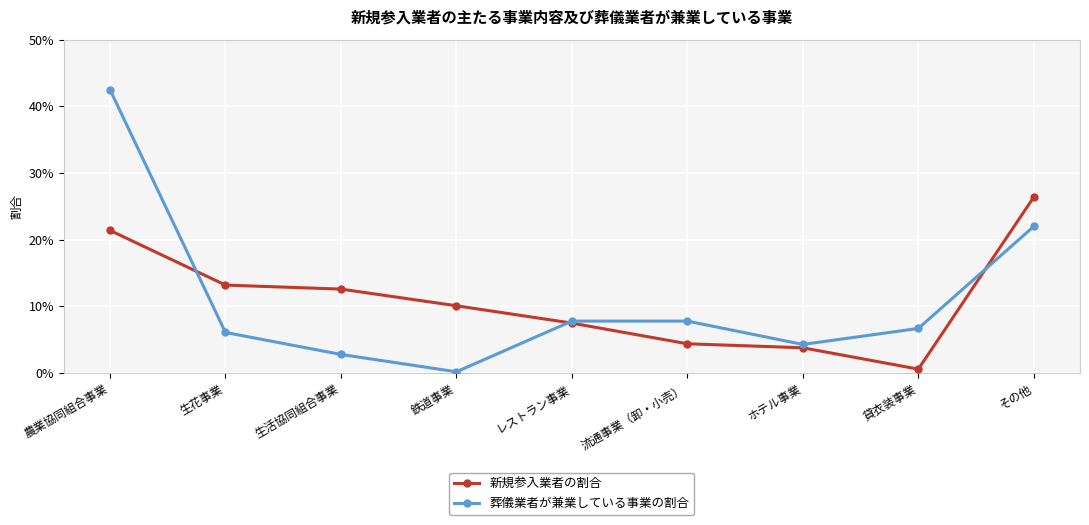

What is the difference between the 新規参入業者の割合 values at 鉄道事業 and ホテル事業?

0.1